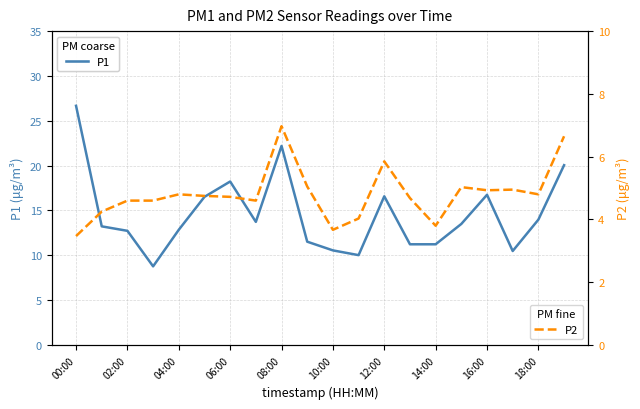

Reading left to right, transcribe all the data shown in this chart.

P1: 26.7	13.2	12.7	8.8	12.8	16.5	18.2	13.7	22.2	11.5	10.6	10.0	16.6	11.2	11.2	13.5	16.8	10.5	14.0	20.1
P2: 3.5	4.2	4.6	4.6	4.8	4.8	4.7	4.6	7.0	5.0	3.7	4.0	5.8	4.7	3.8	5.0	4.9	5.0	4.8	6.7